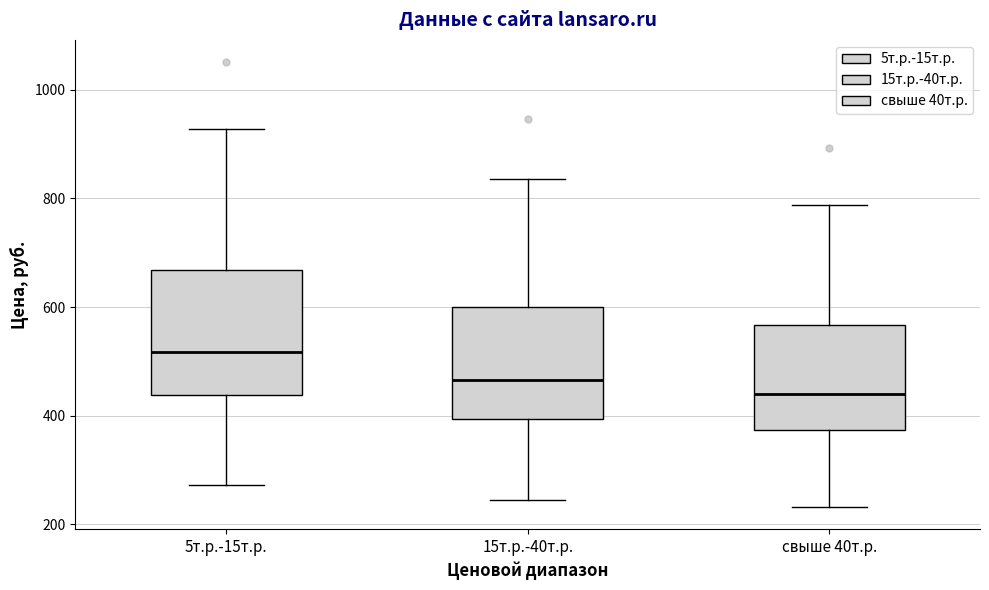

Which box is the tallest, from its lower edge to its upper edge?

5т.р.-15т.р.